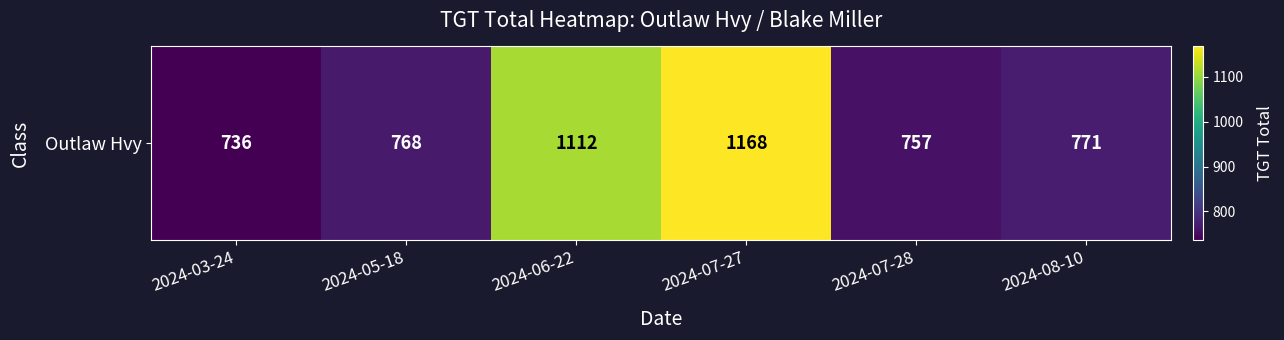

The chart shows a value of 999 at 2024-07-28. True or false?

False